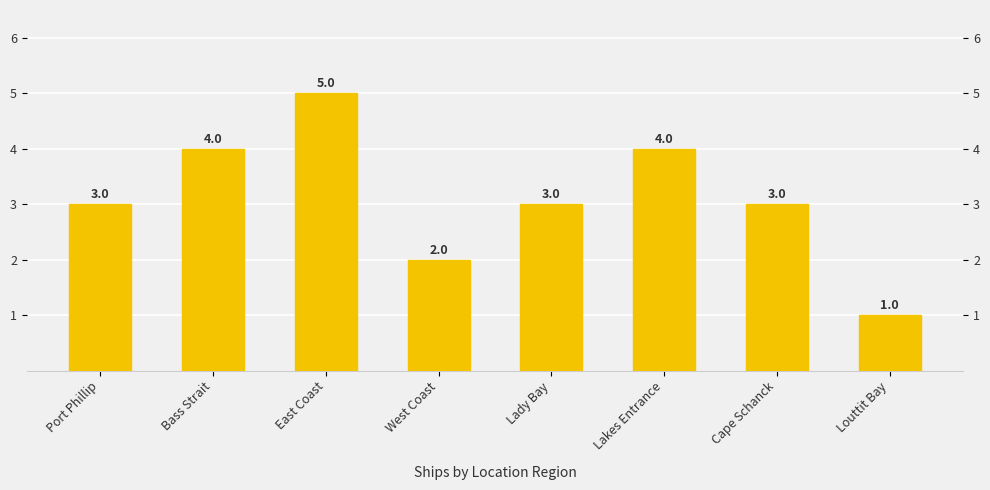

Which has a higher value, Port Phillip or East Coast?

East Coast